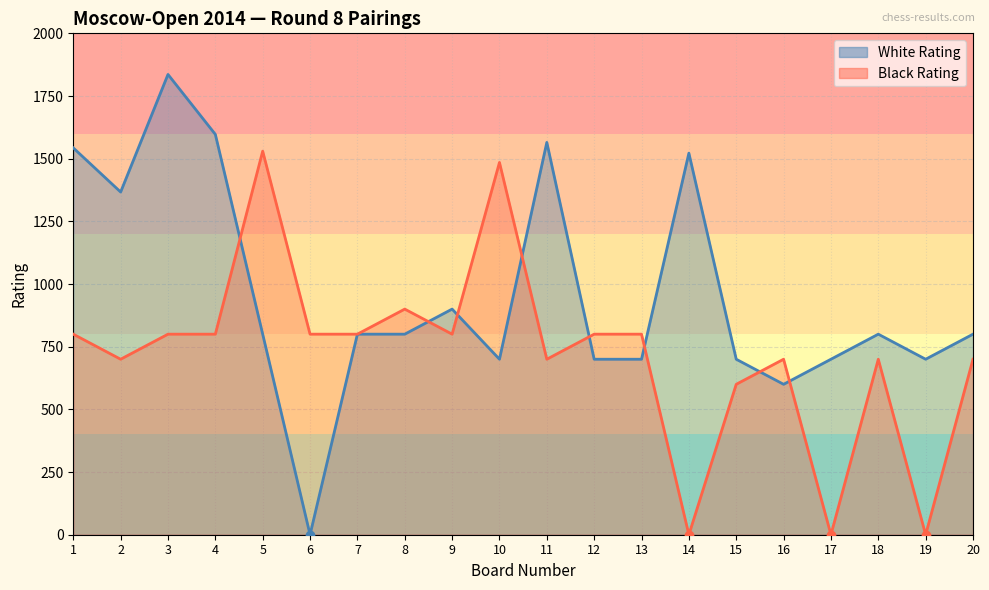

What is the value of the White Rating point at the 8th from the left?

800